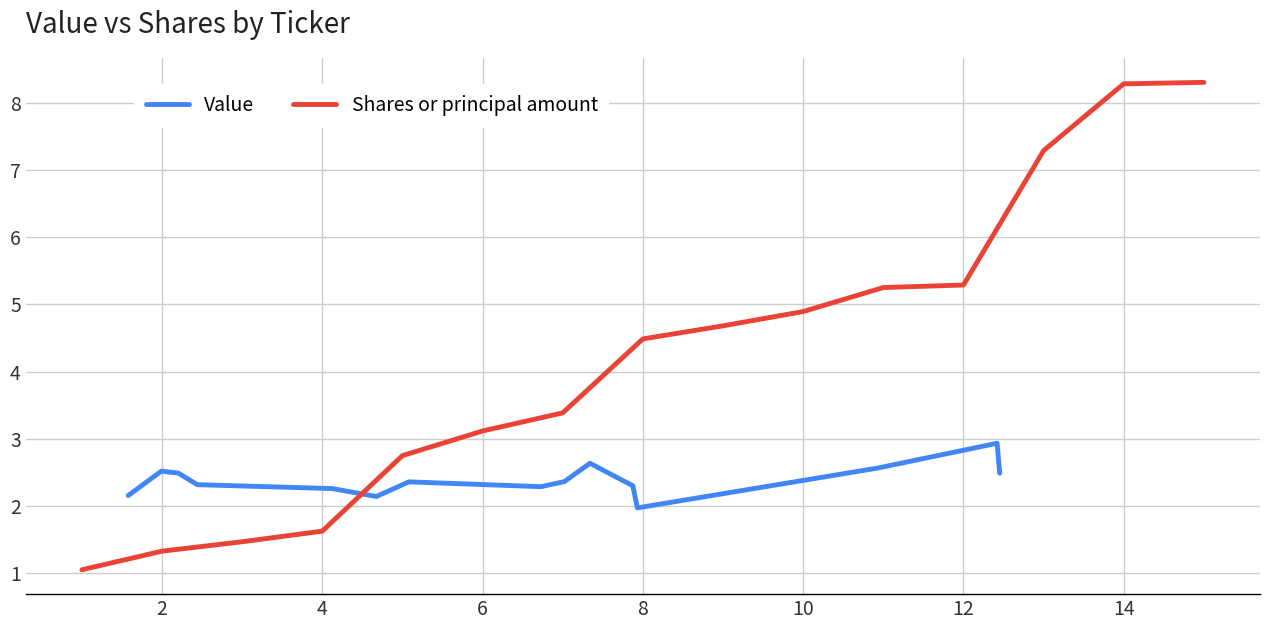

How many data points in Value are above 2?

14